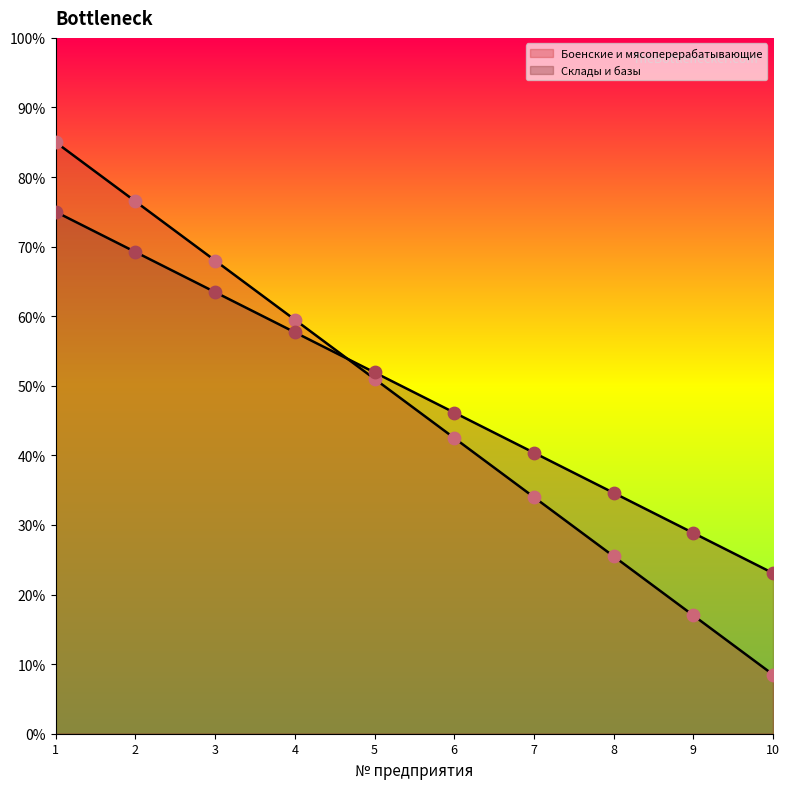

Which series reaches the minimum Y coordinate?

Боенские и мясоперерабатывающие